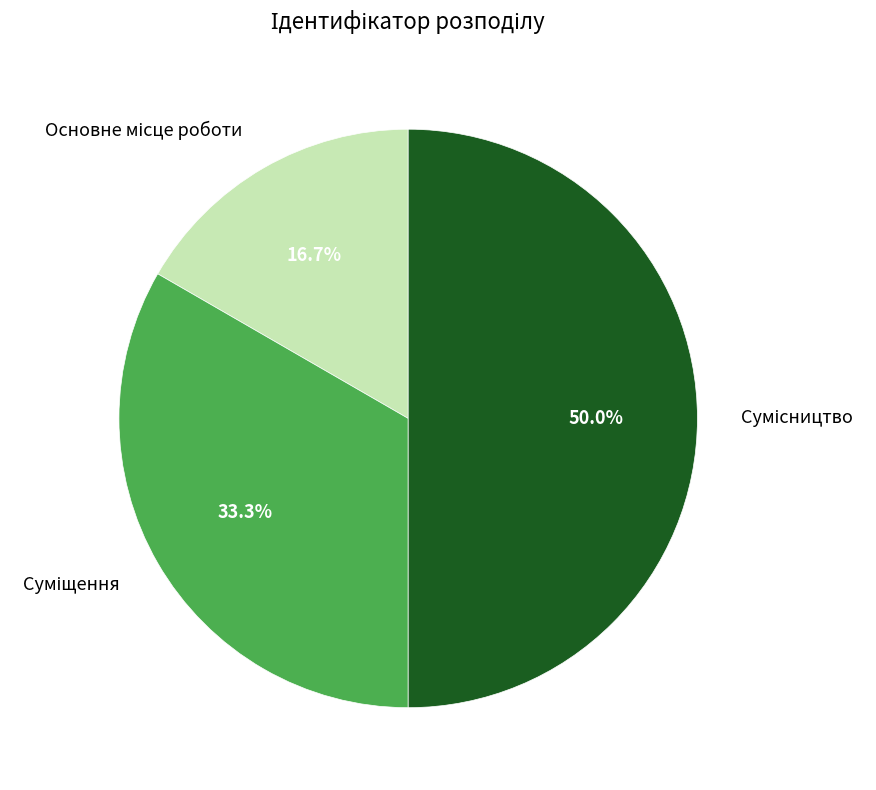

Is there any slice that represents more than half of the pie?

No